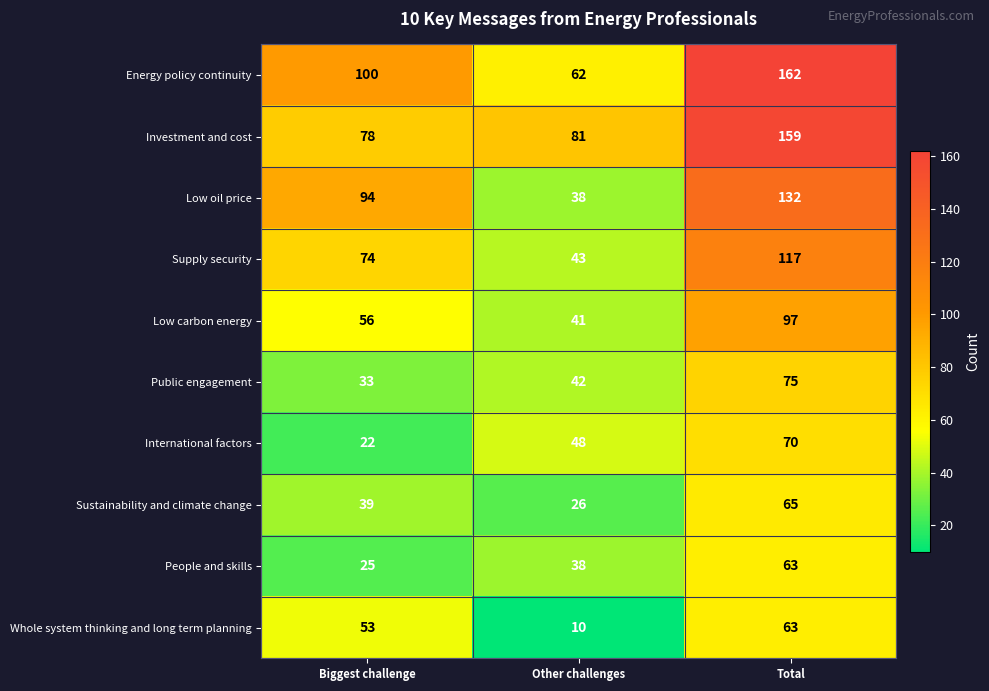

Which label corresponds to the smallest value in the chart?

Other challenges